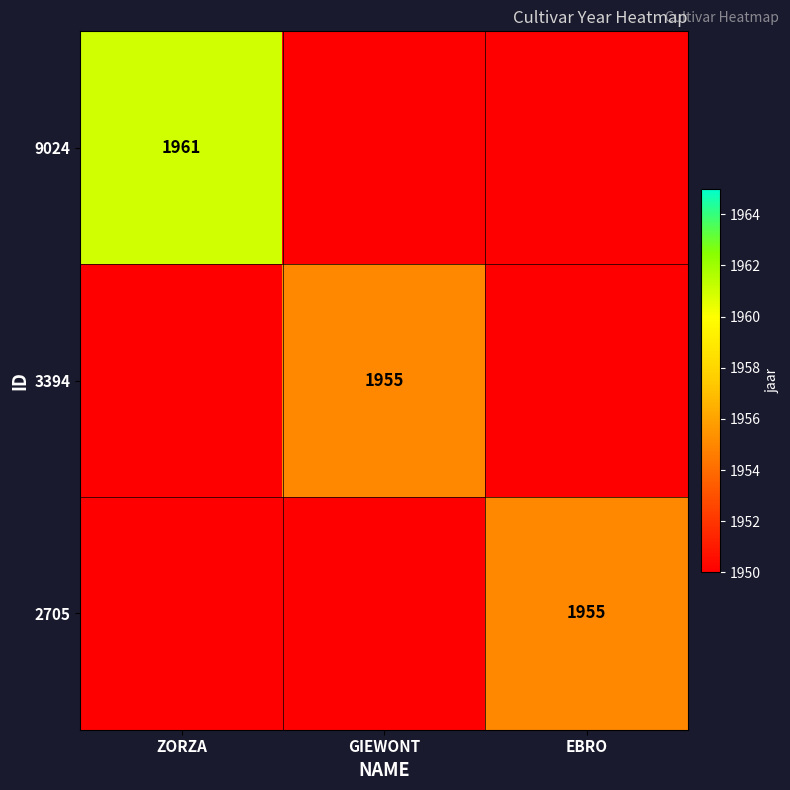

At how many categories does at least one series exceed 1953?

3